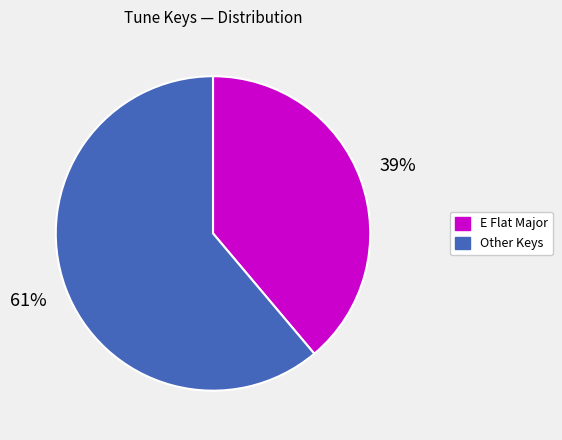

Is there any slice that represents more than half of the pie?

Yes